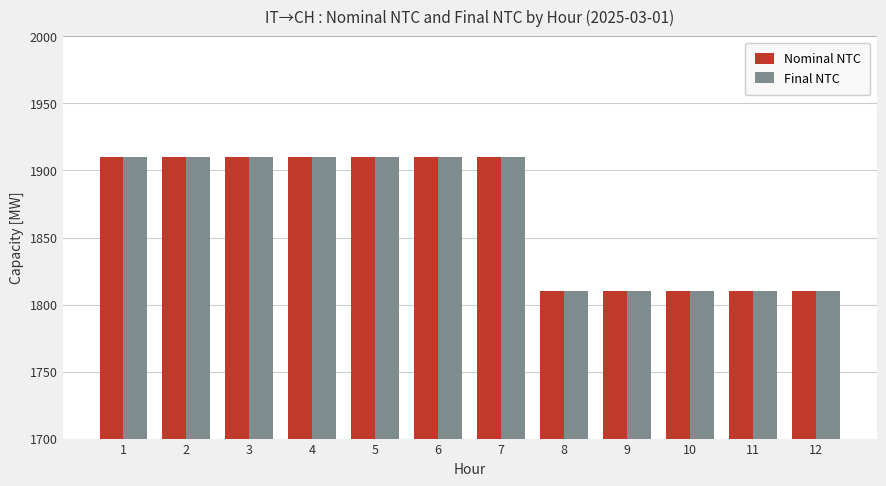

Read the Nominal NTC value at 1.

1910